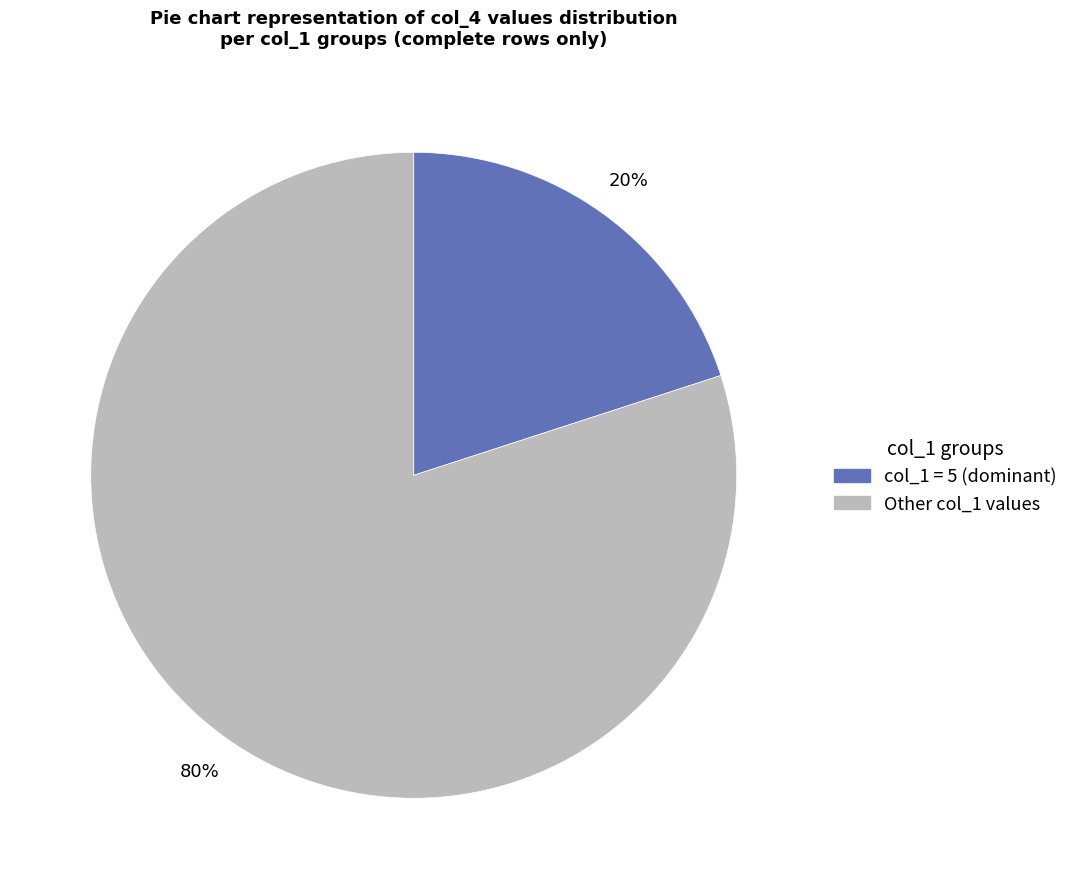

To the nearest percent, what is the average slice percentage?

50%